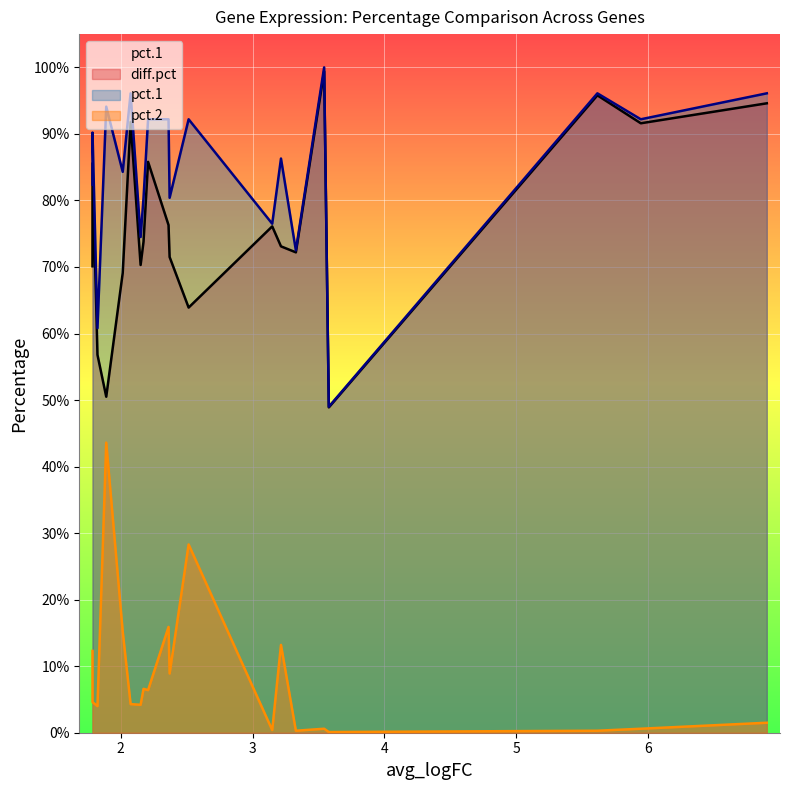

What are all the series names shown in the legend?

pct.1, pct.2, diff.pct